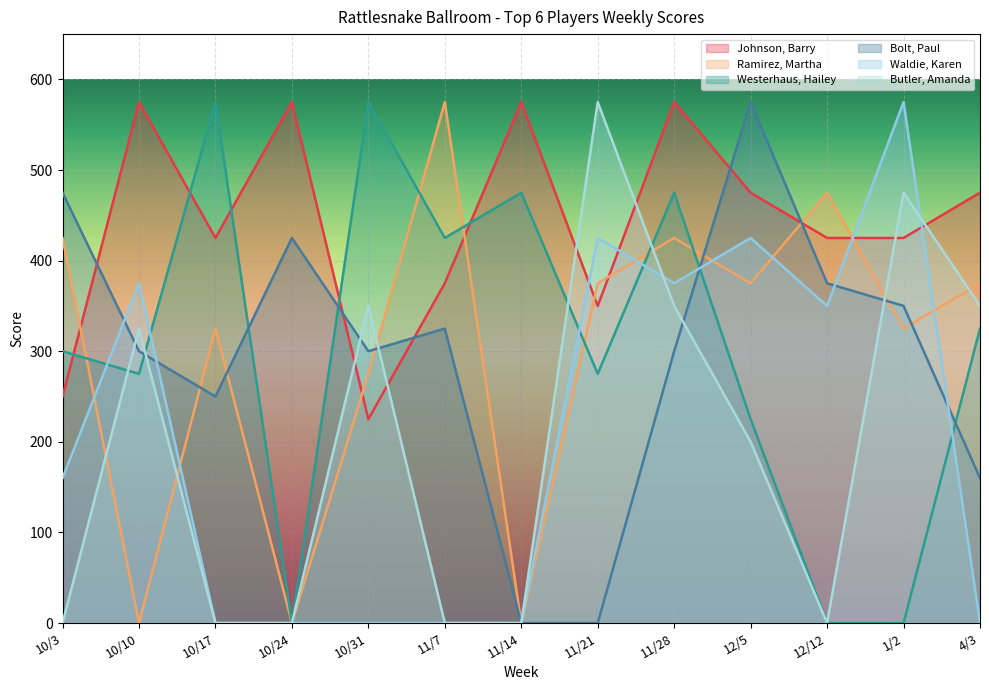

What is the sum of all Waldie, Karen values?

2685